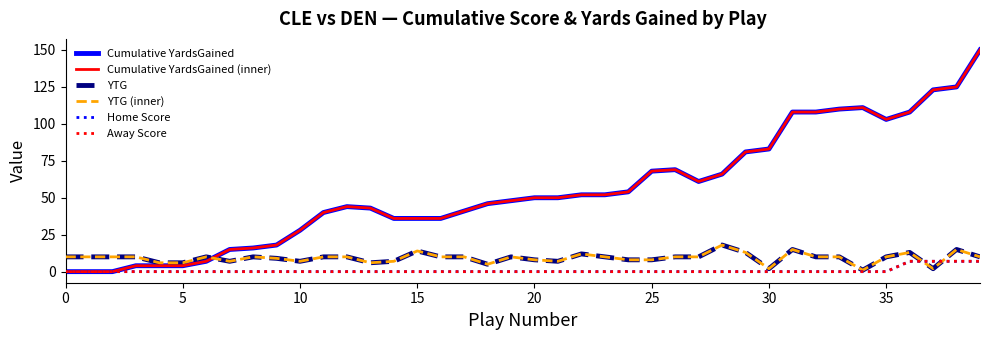

What is the value of the YTG point at the 24th from the left?

10